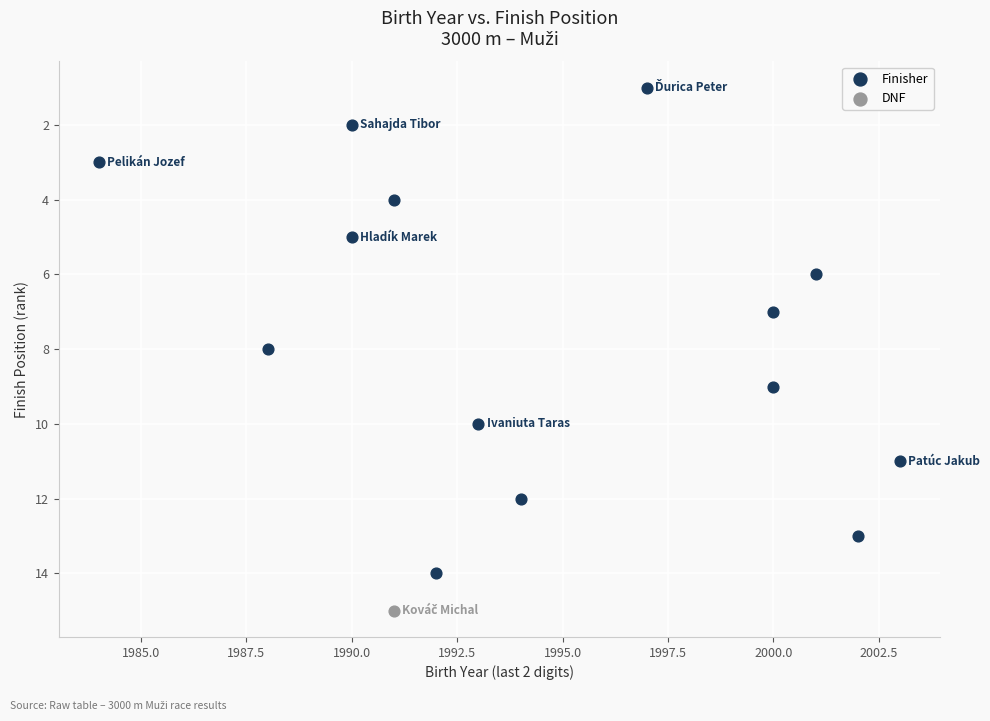

What are all the series names shown in the legend?

Finisher, DNF